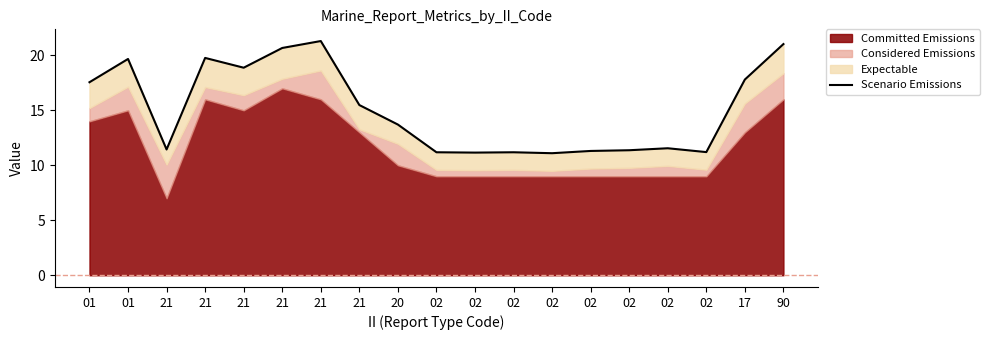

True or false: the data shows 16.1 at 02.

False